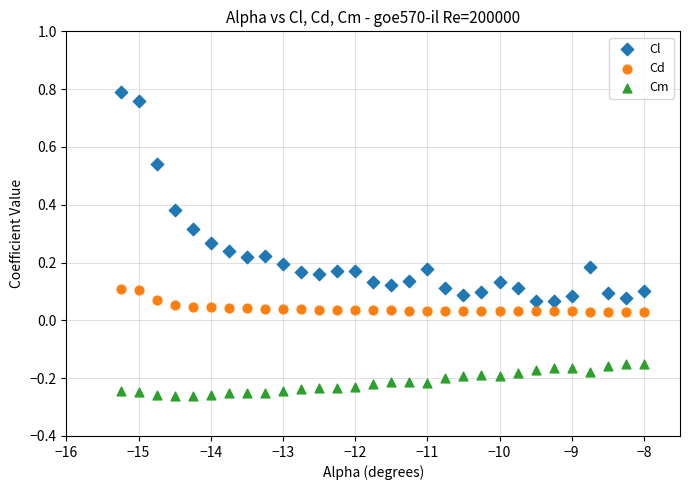

Which series has the largest Y range (max minus min)?

Cl